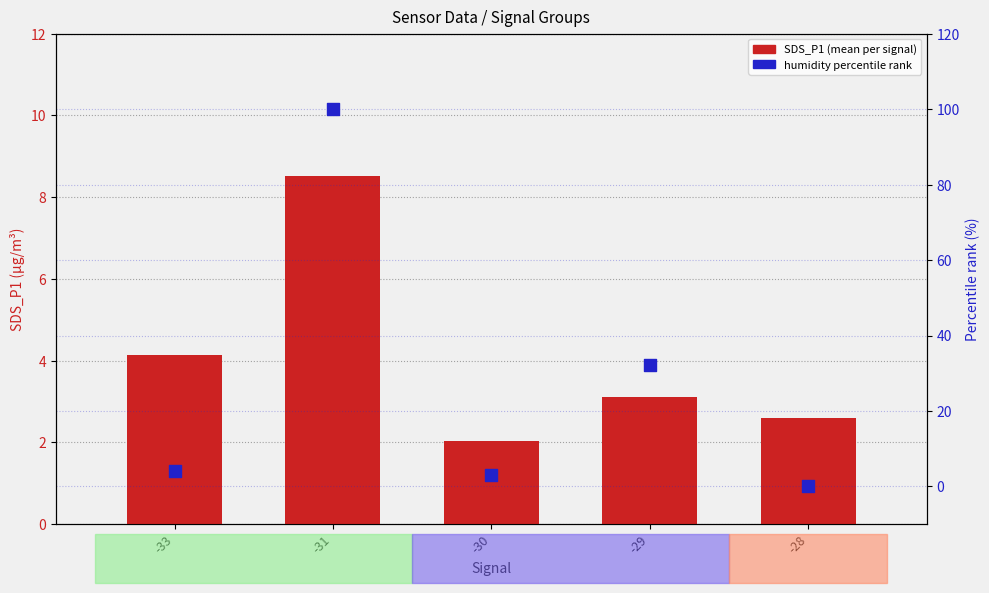

At how many categories does at least one series exceed 68?

1